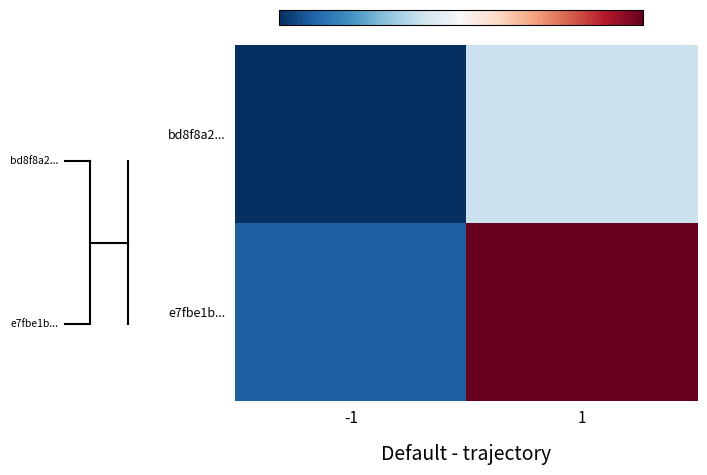

Which series has the widest spread of values?

e7fbe1b...